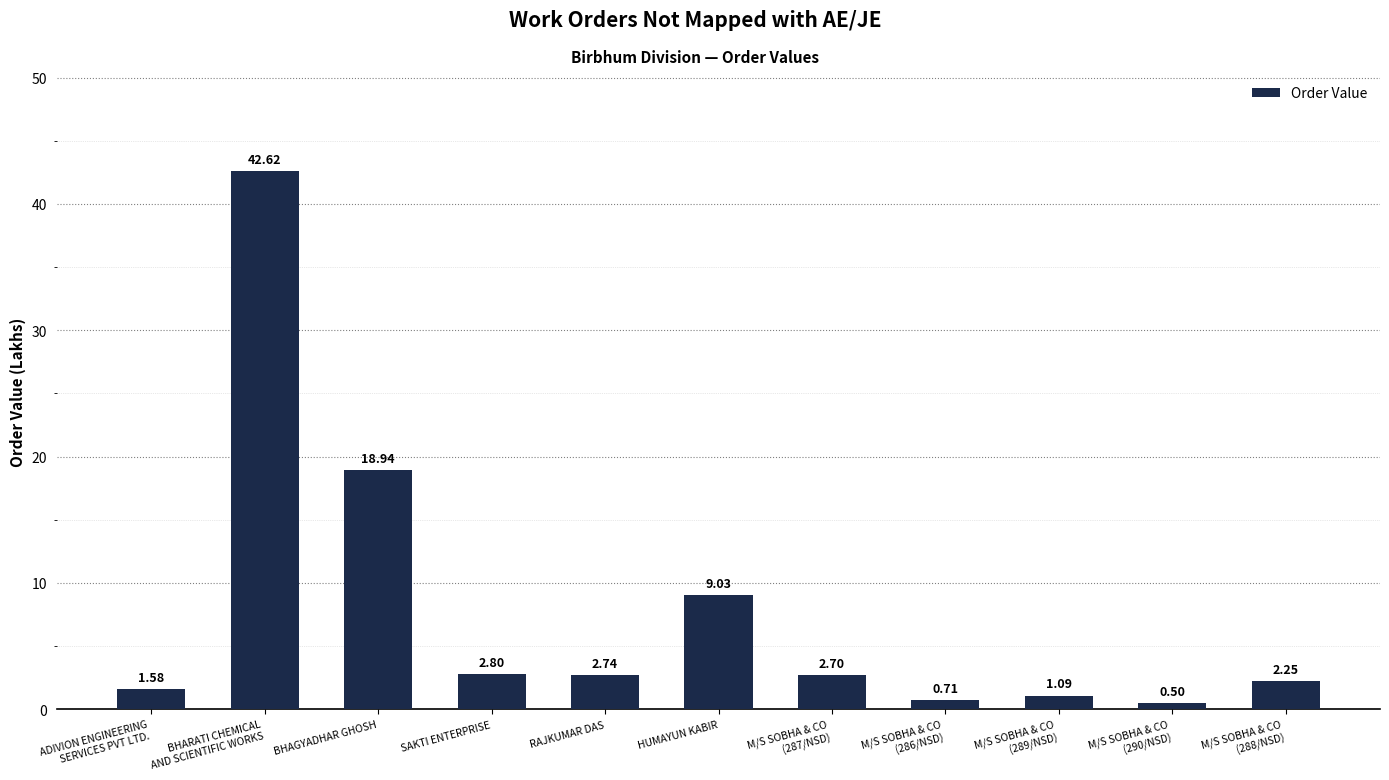

The value at RAJKUMAR DAS is 2.7. True or false?

True